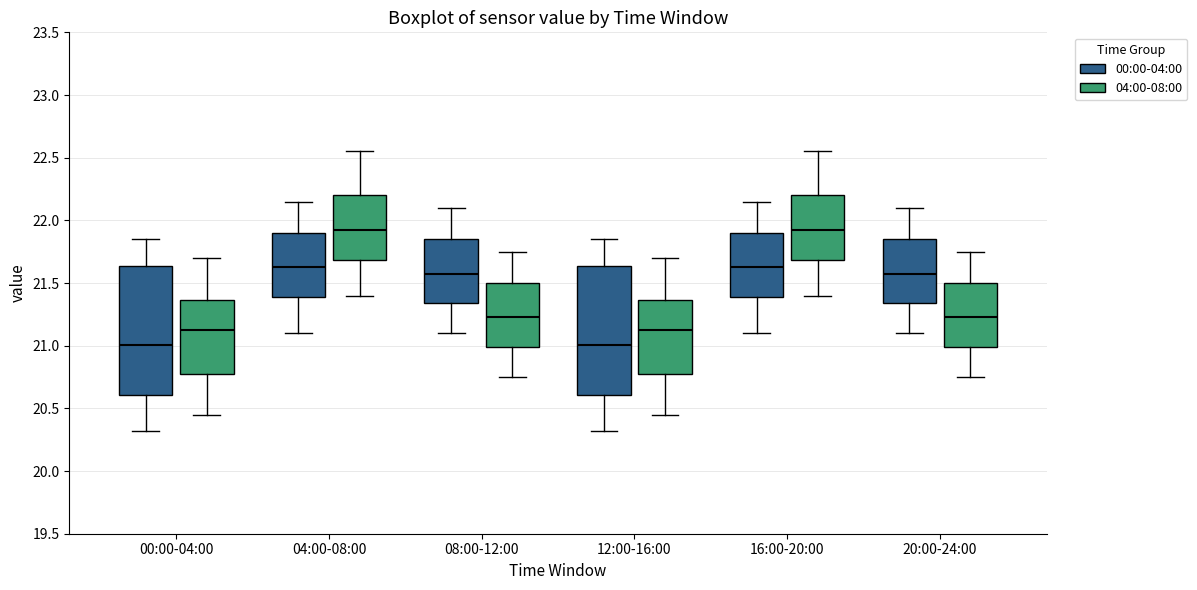

Where does the lower whisker of the box for 08:00-12:00 (00:00-04:00) end on the y-axis? The values are not printed on the chart, so give them approximately, as read against the axis.

21.10